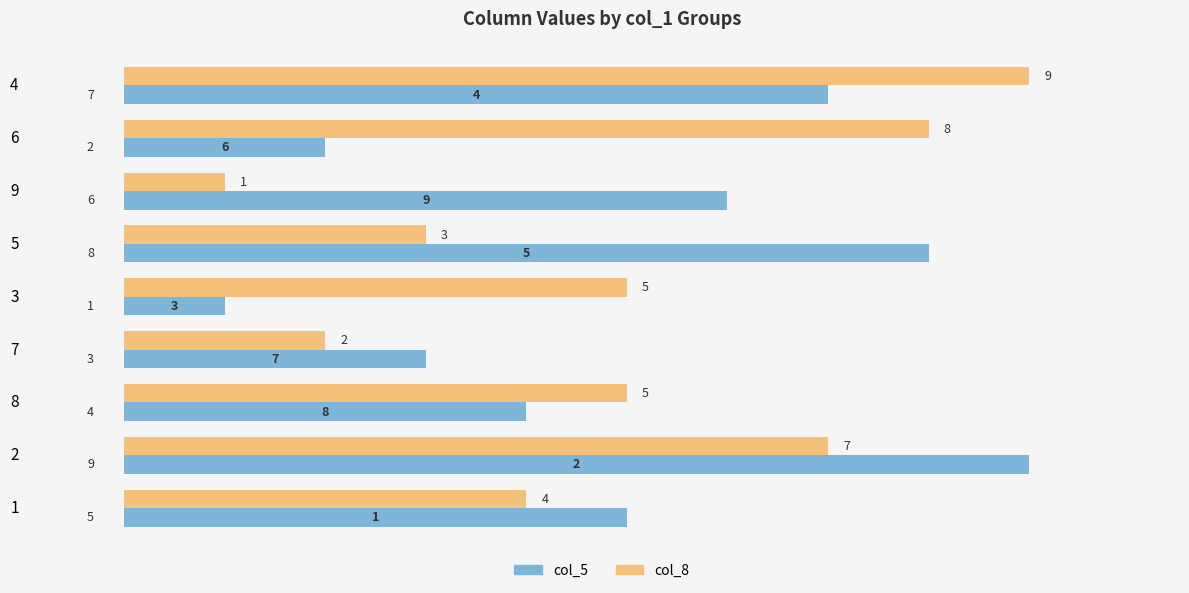

Between 6 and 5, which series saw the biggest shift?

col_5